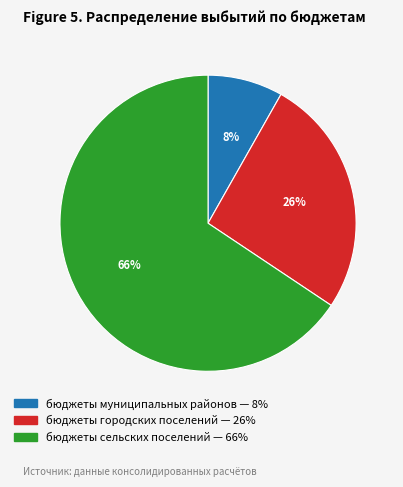

To the nearest percent, what is the average slice percentage?

33%